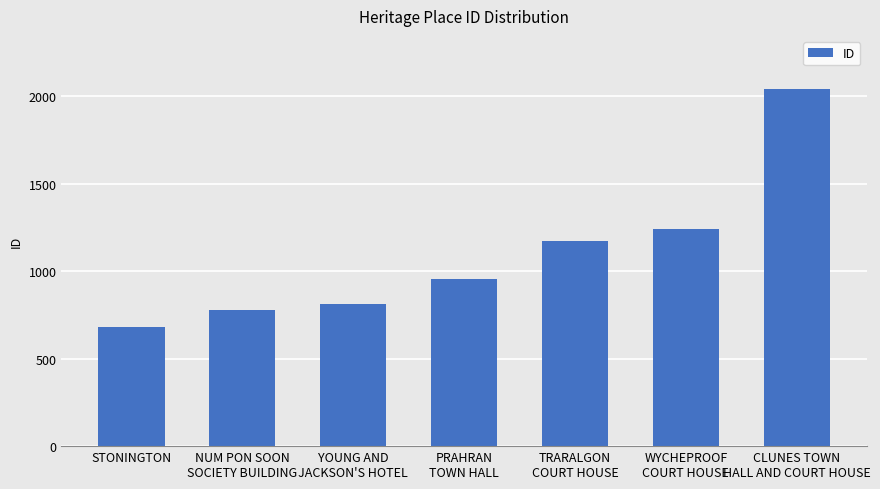

What is the difference between the maximum and minimum values?

1361